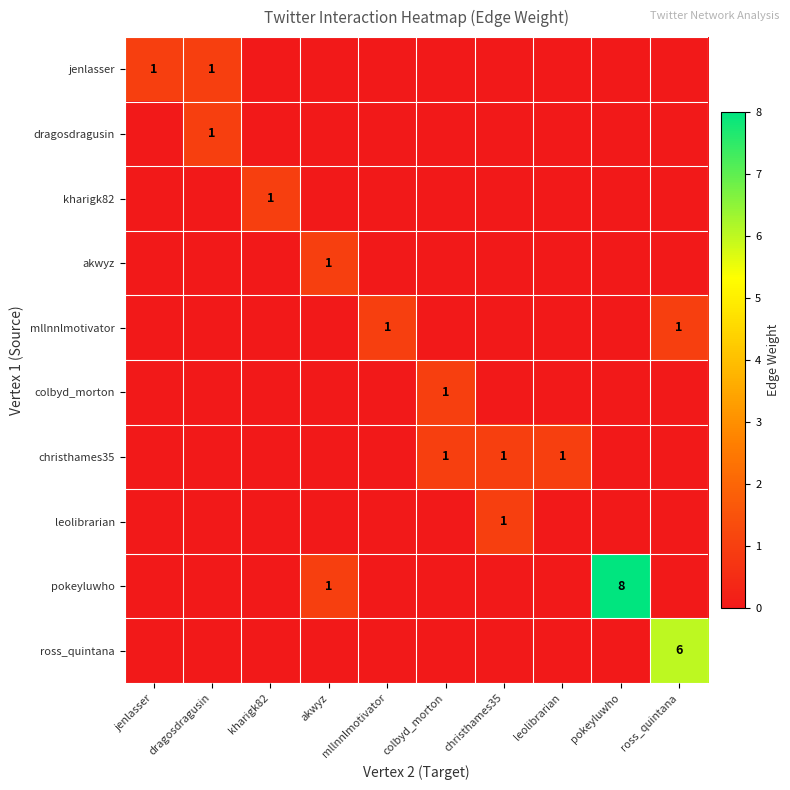

The value of pokeyluwho at pokeyluwho is 13. True or false?

False